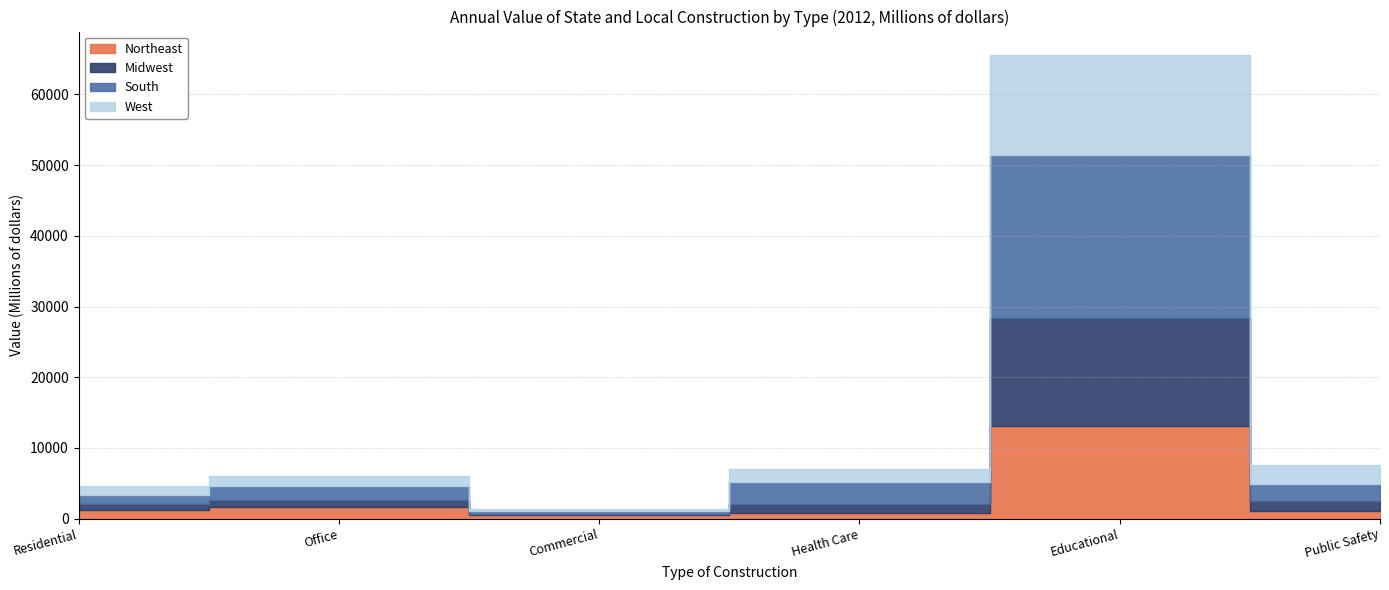

What is the greatest value displayed?

22977